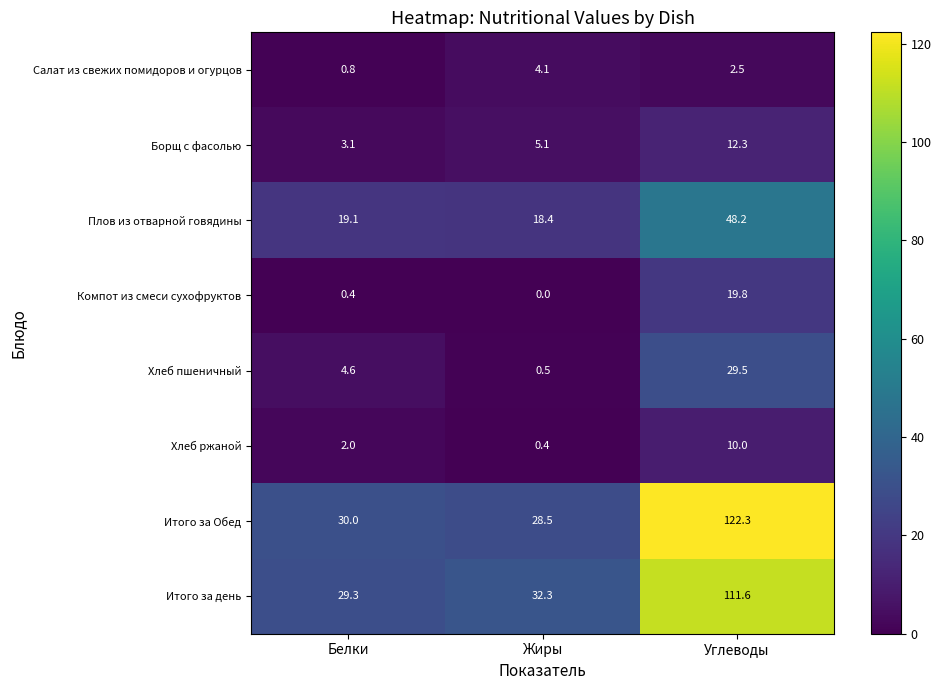

Is it true that Итого за Обед equals 50.2 at Белки?

False